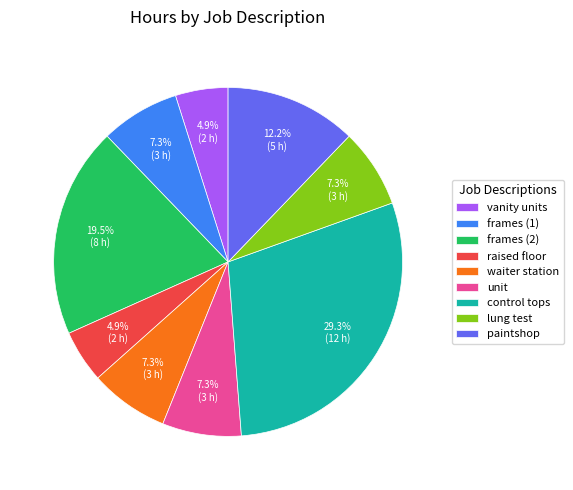

Between raised floor and frames (2), which is larger?

frames (2)